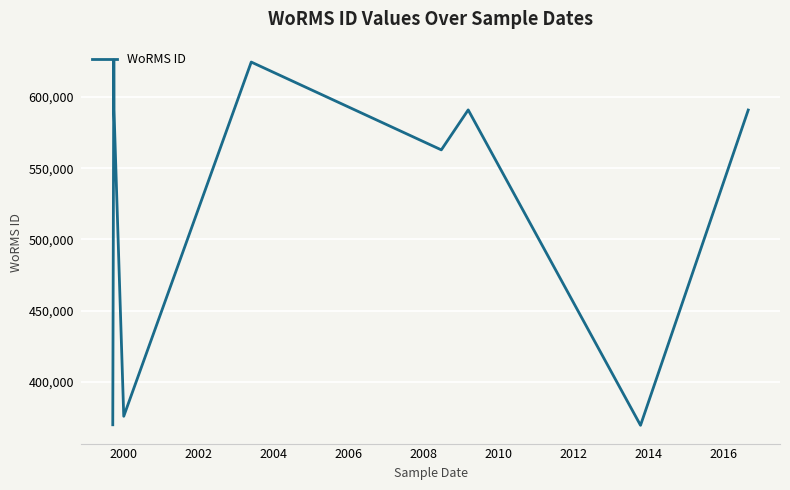

What is the minimum value shown in the chart?

369473